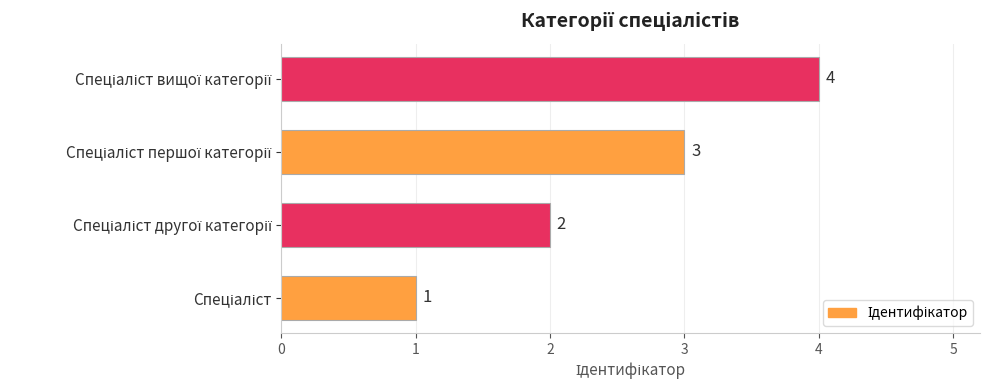

What is the greatest value displayed?

4